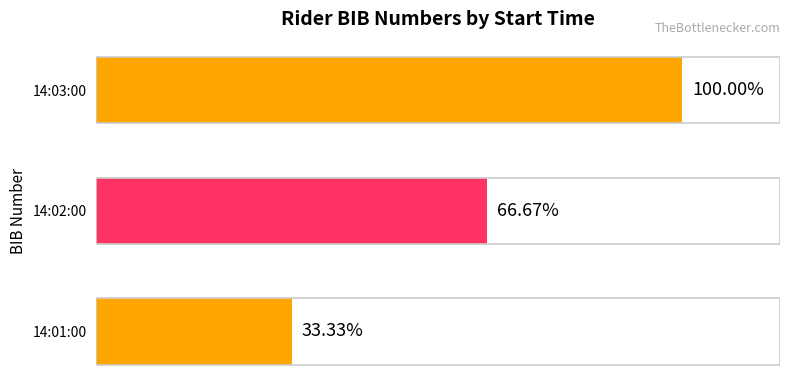

Are the bars horizontal?

Yes